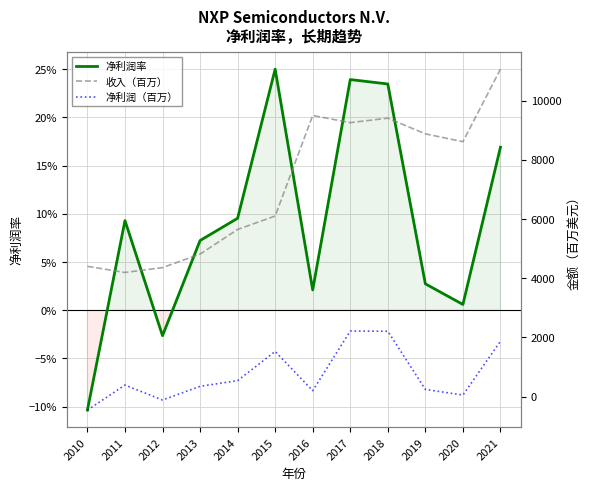

Rank the categories by 净利润率 value from highest to lowest.

2015, 2017, 2018, 2021, 2014, 2011, 2013, 2019, 2016, 2020, 2012, 2010